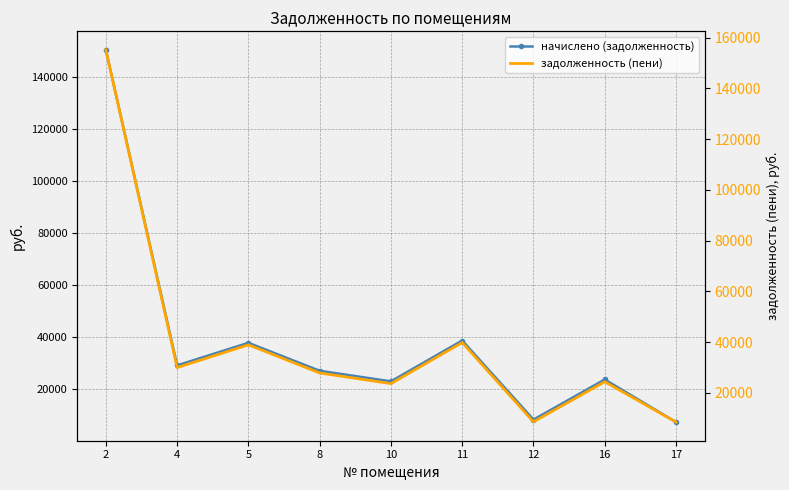

At which category is the sum across all series the highest?

2